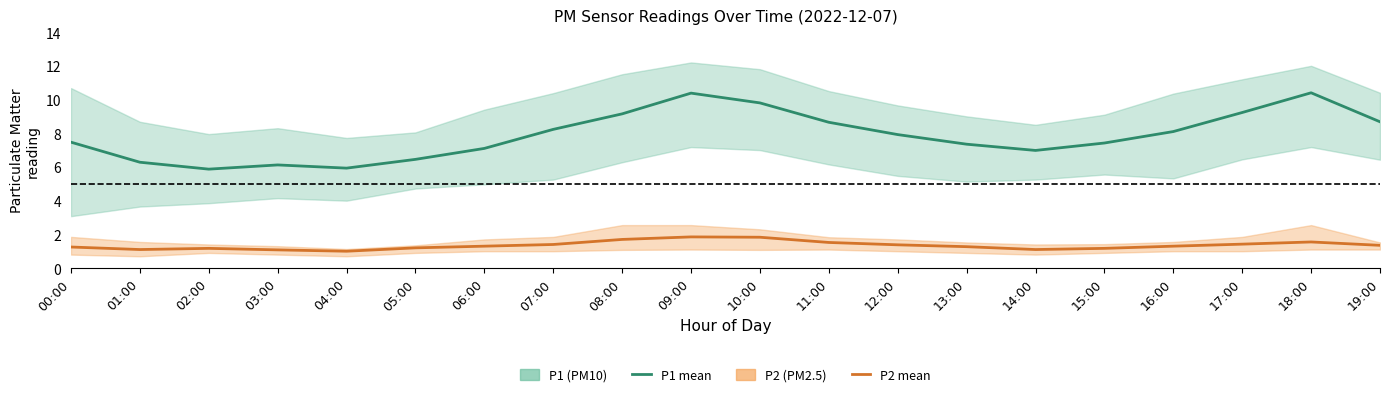

Is this an area chart (filled region under the line)?

No